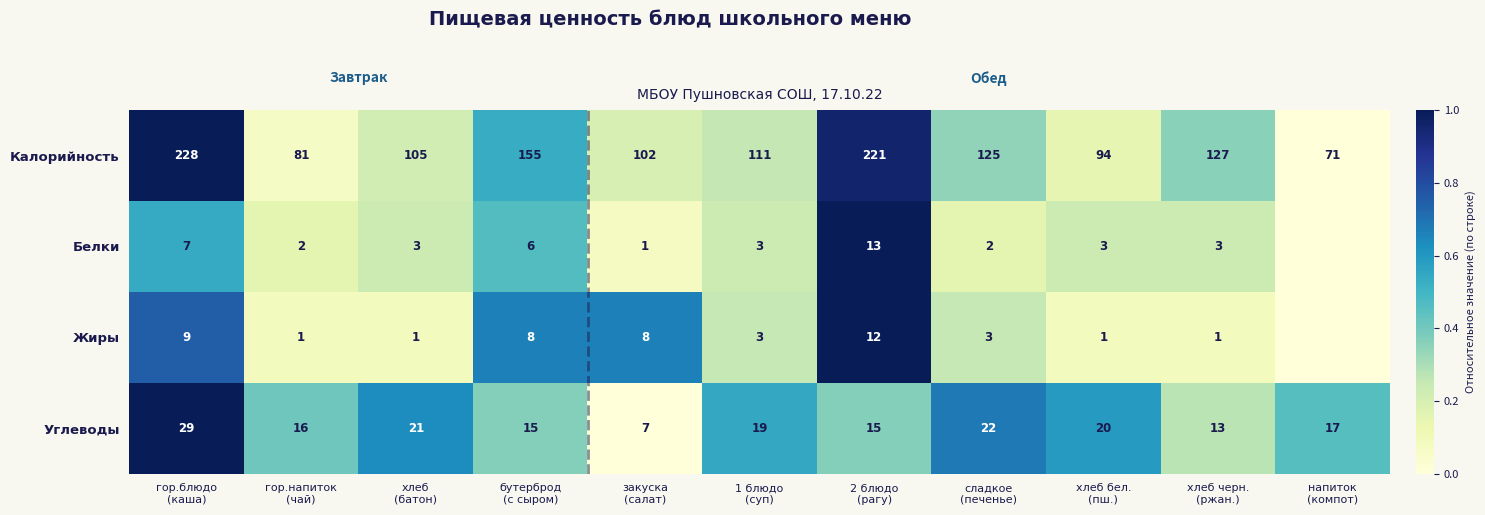

What is the difference between the second highest and minimum values in the Калорийность series?

150